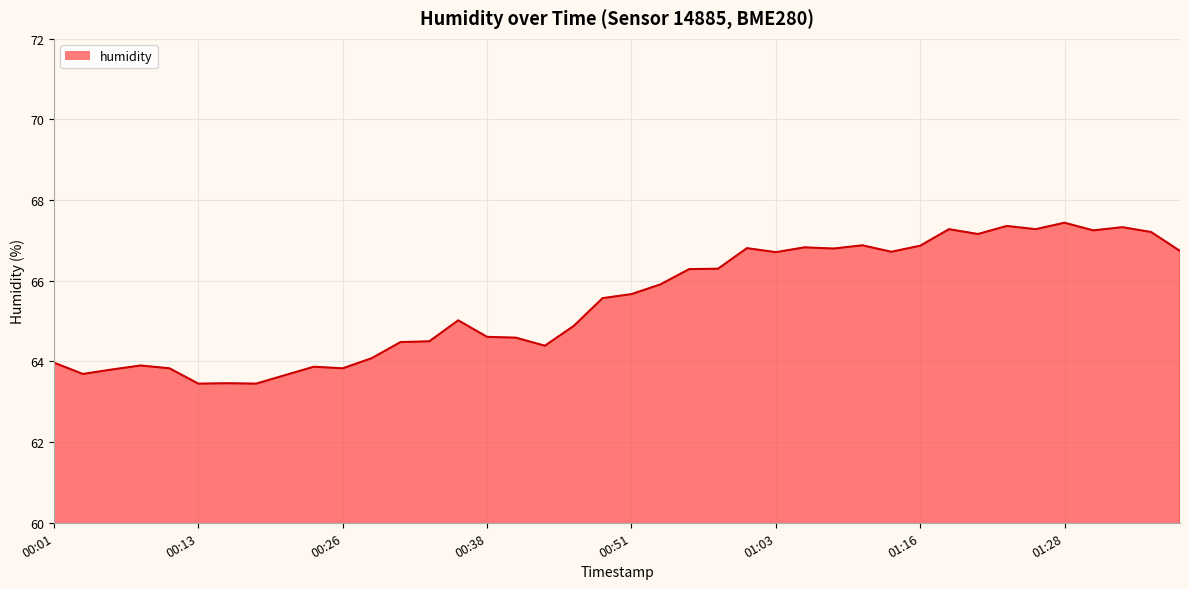

Does the chart have visible grid lines?

Yes